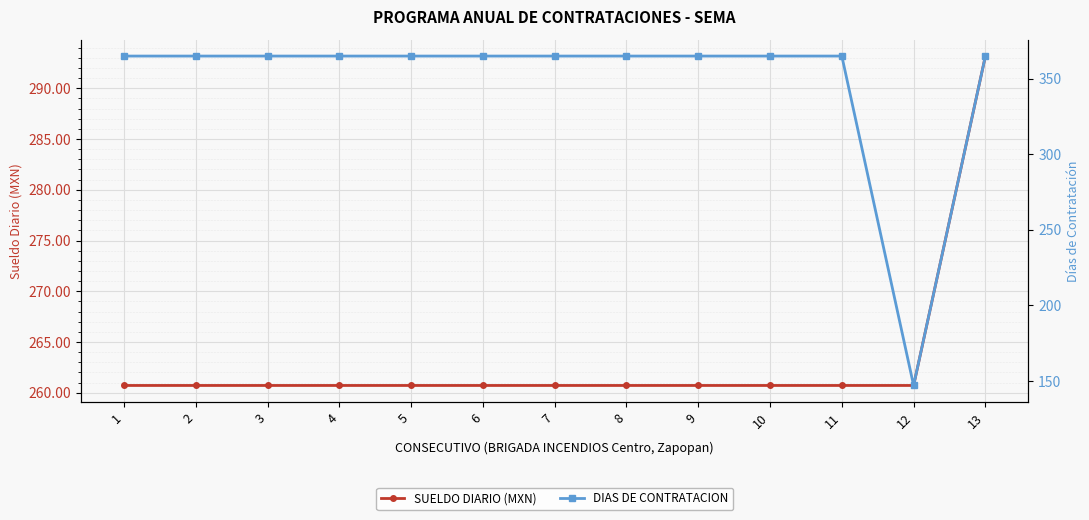

What is the difference between the DIAS DE CONTRATACION values at 3 and 12?

218.0